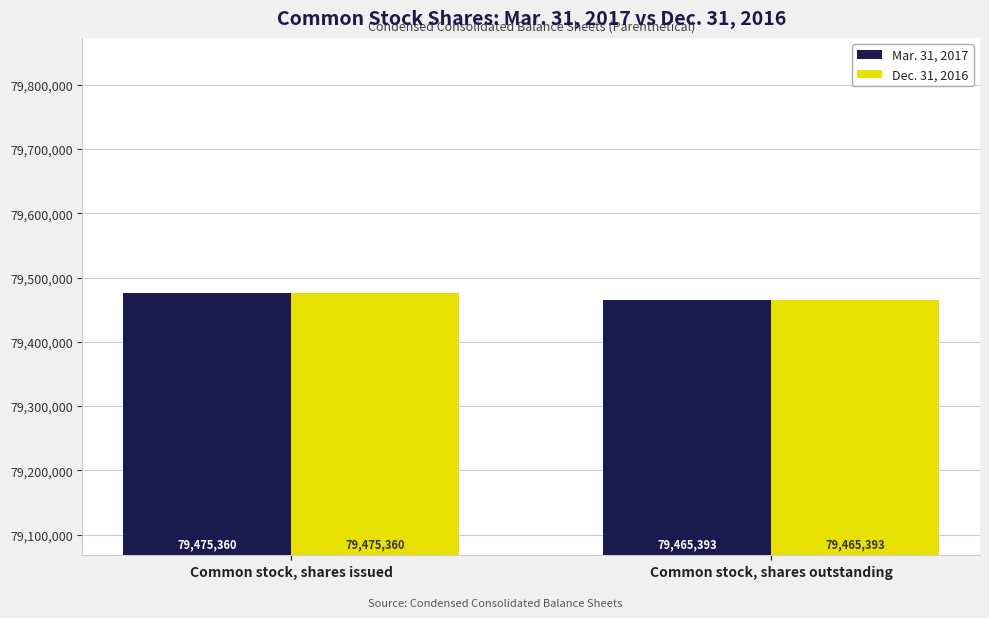

How many bars are there in total?

4